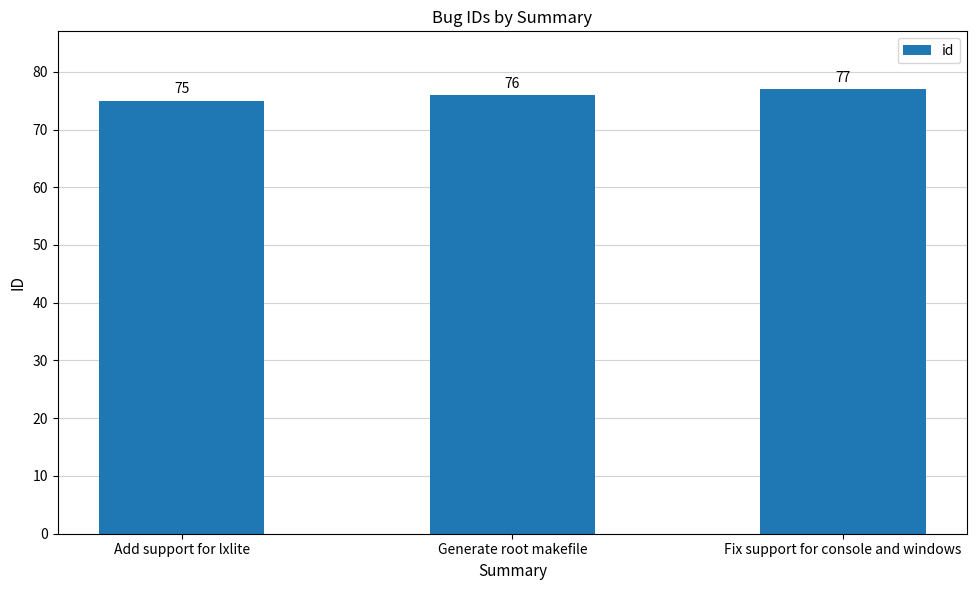

What is the value of the 1st bar from the left?

75